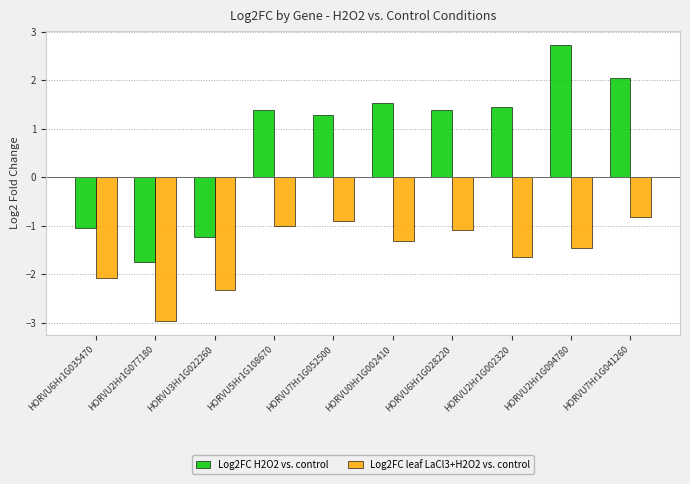

Between HORVU3Hr1G022260 and HORVU0Hr1G002410, which series saw the biggest shift?

Log2FC H2O2 vs. control